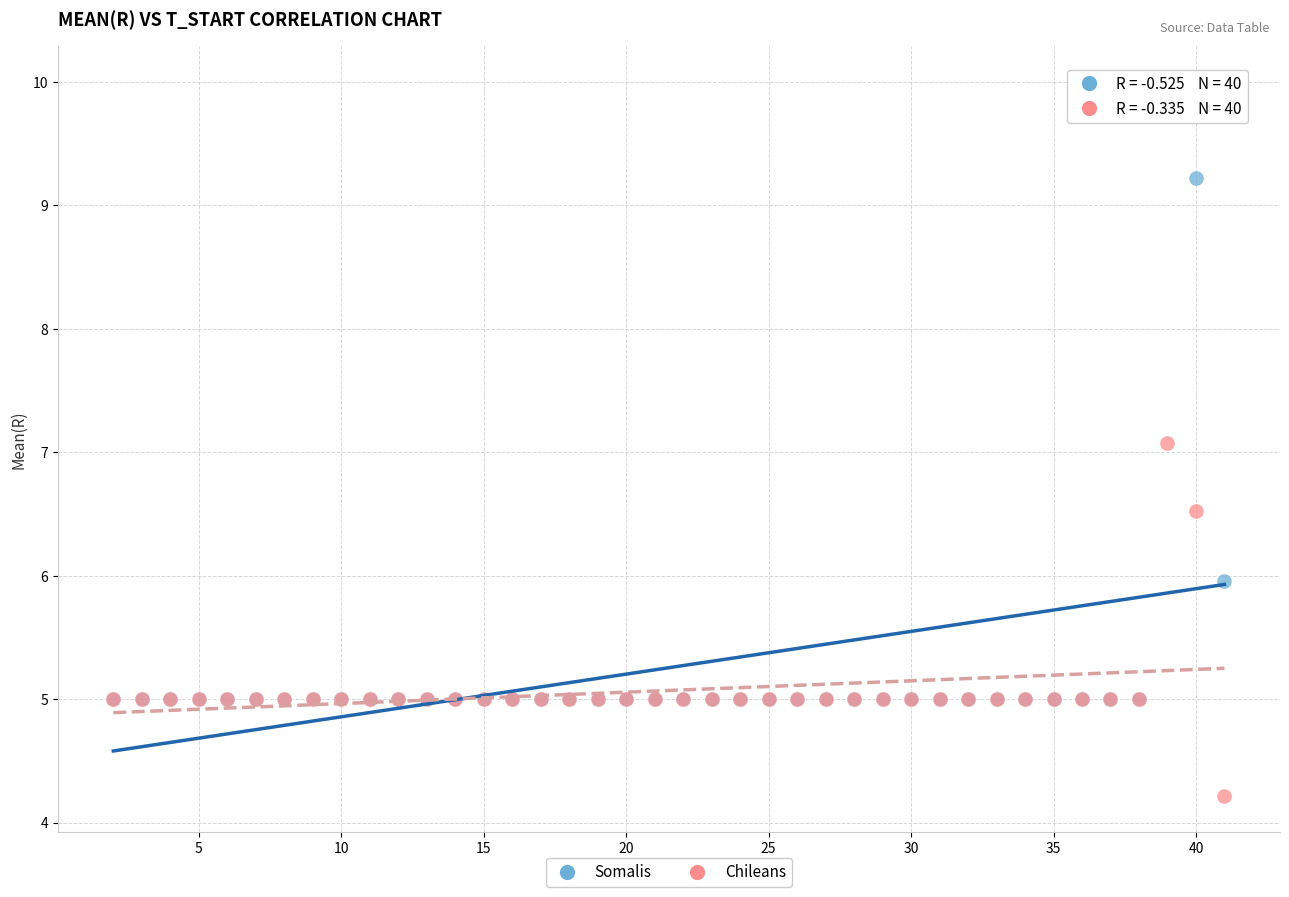

What are all the series names shown in the legend?

Somalis, Chileans